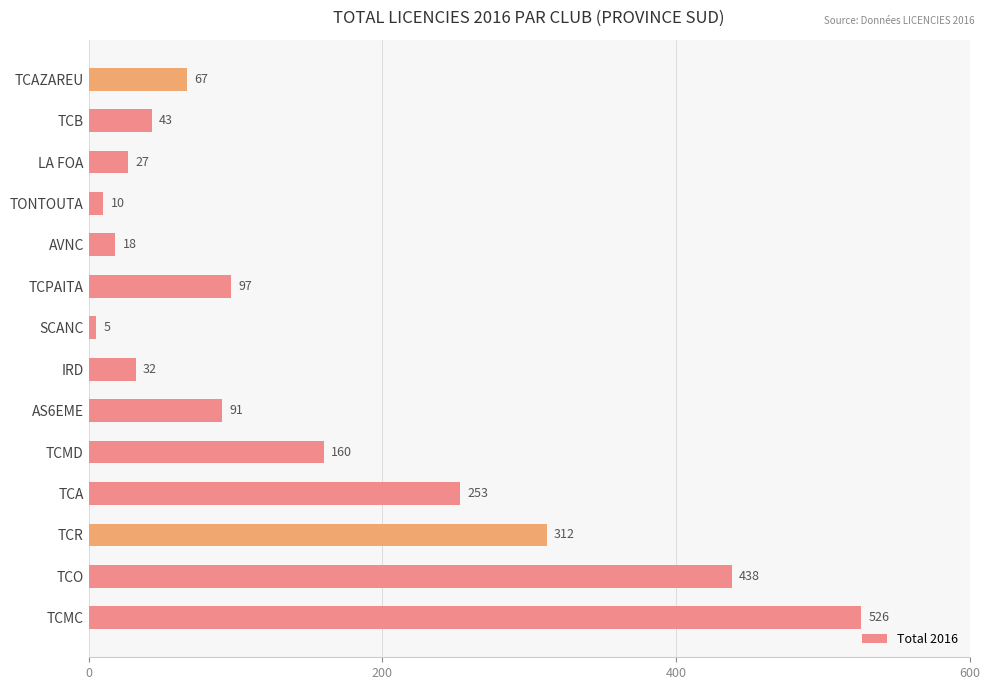

Between TCMC and TCB, which is larger?

TCMC